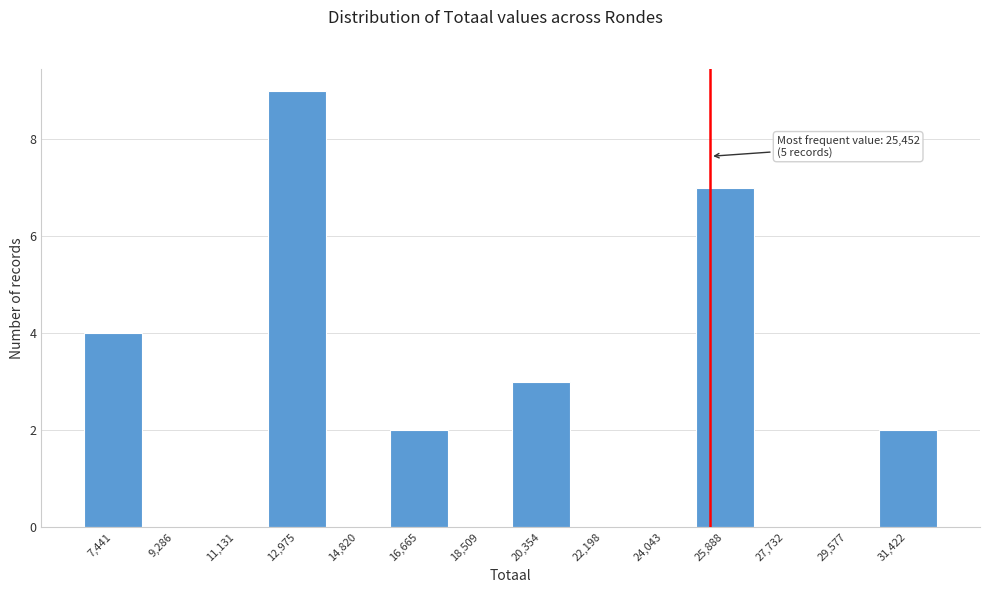

Over which range of the x-axis is the bar tallest?

12000 to 13800